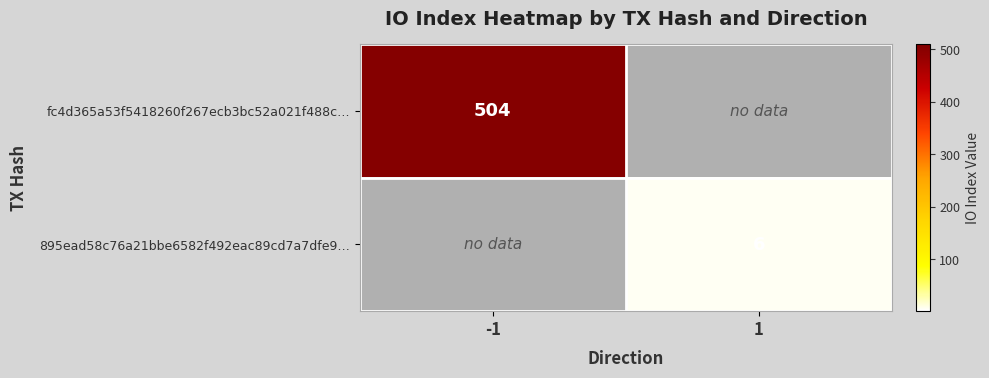

The fc4d365a53f5418260f267ecb3bc52a021f488c… series shows 504 at -1. True or false?

True